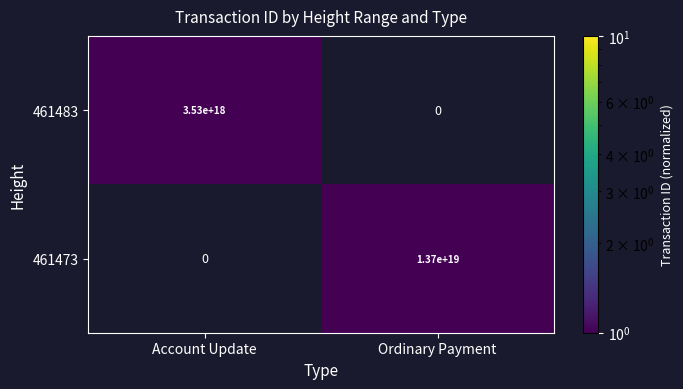

How many distinct data groups are displayed?

2